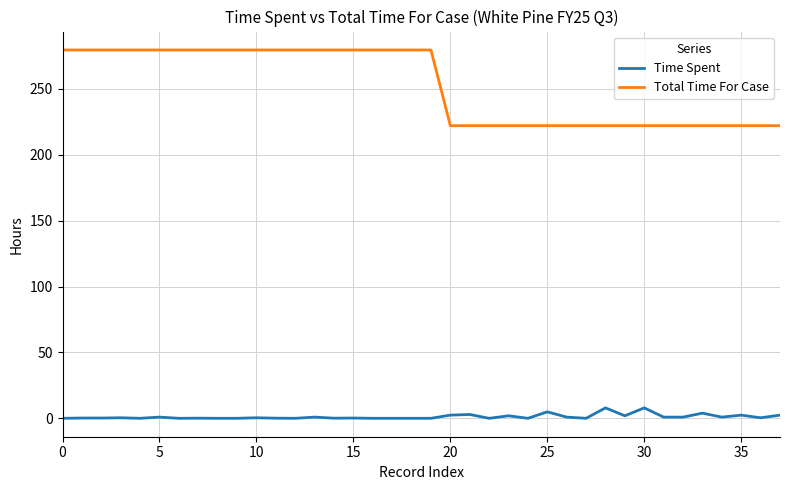

List the series in order of their overall mean, lowest first.

Time Spent, Total Time For Case